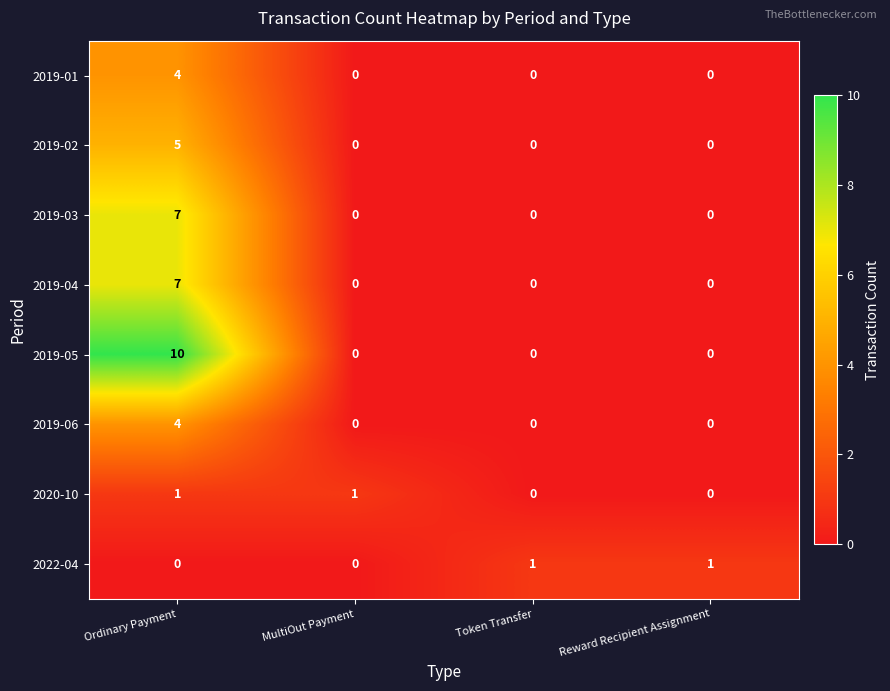

What is the maximum value shown in the chart?

10